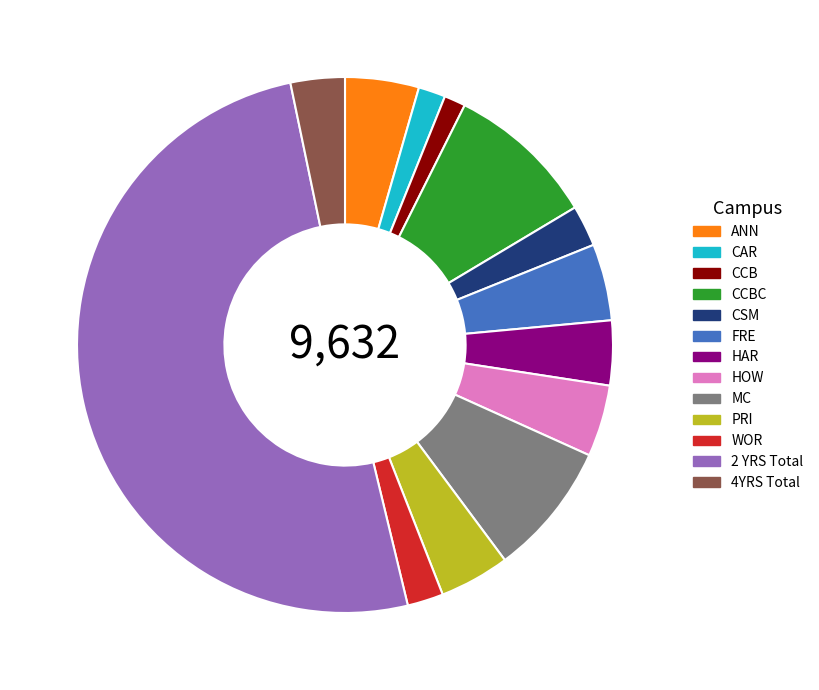

Which slice is the largest?

2 YRS Total